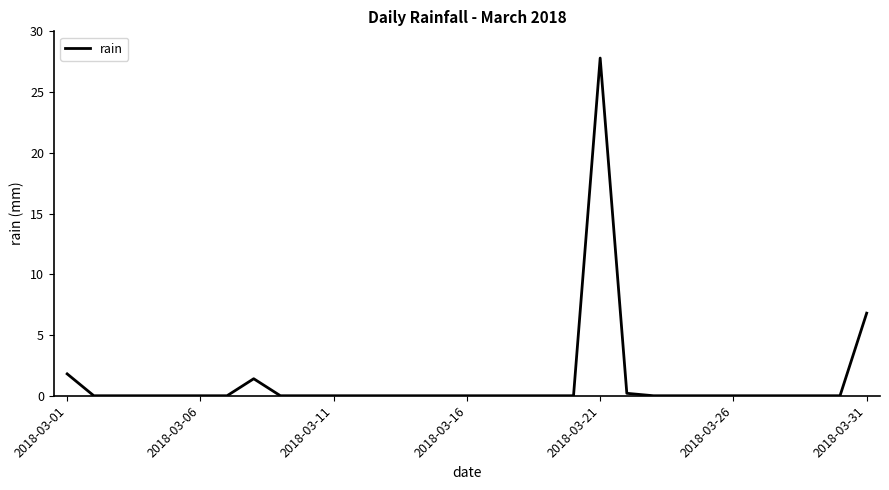

What is the difference between the maximum and minimum values?

27.8